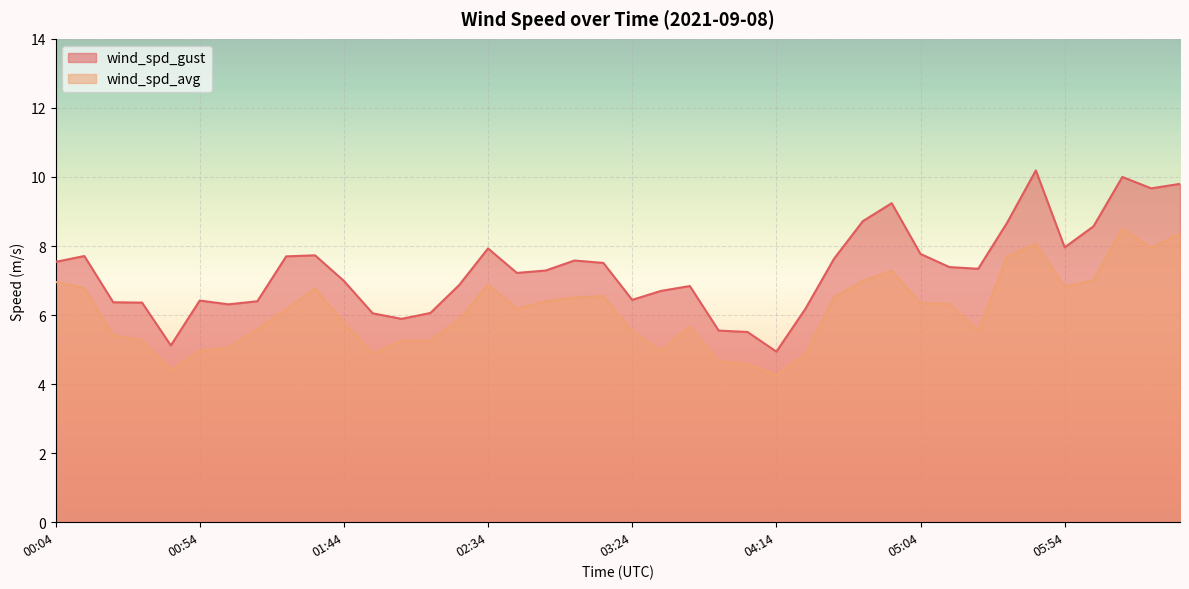

Which label corresponds to the largest value in the chart?

05:44